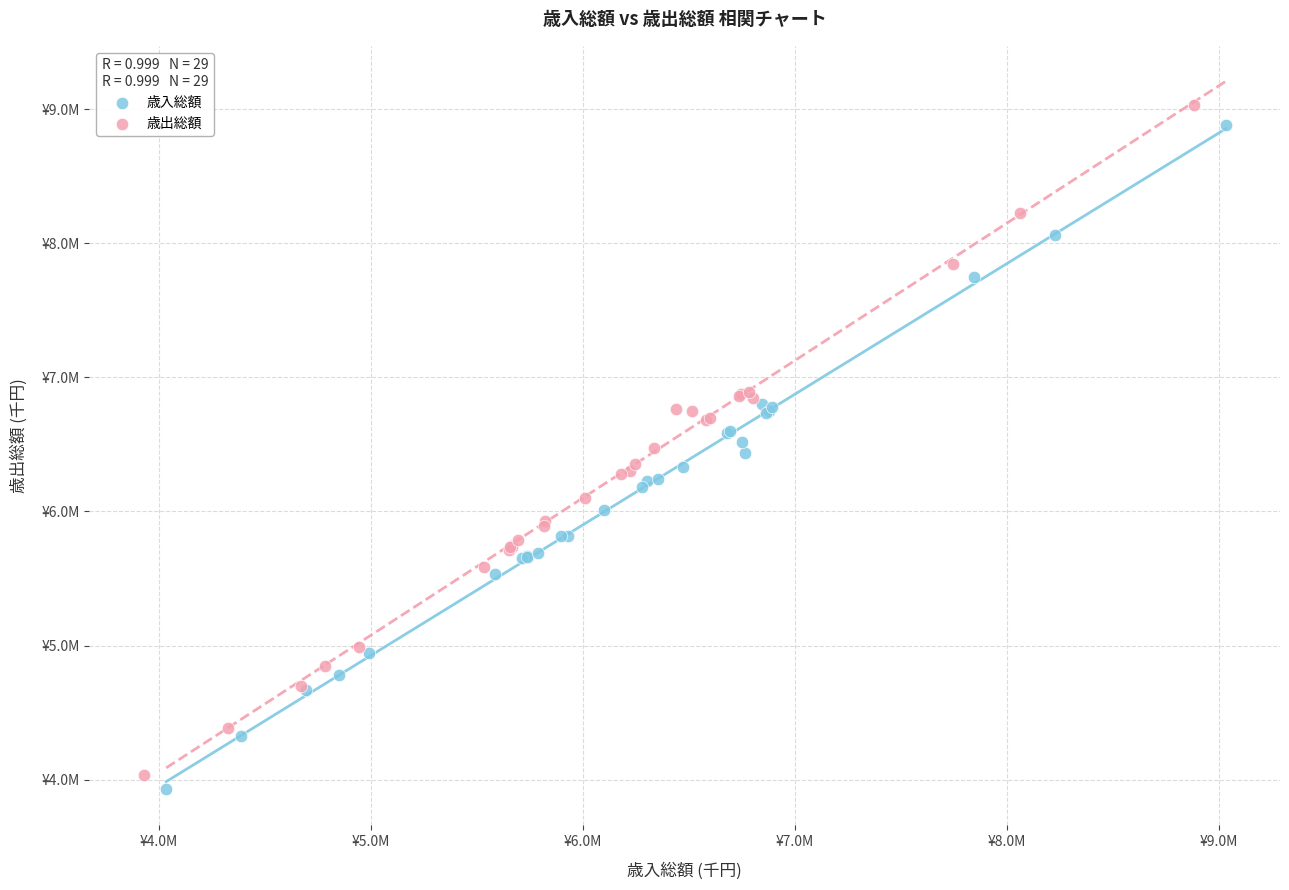

Which series reaches the maximum Y coordinate?

歳出総額